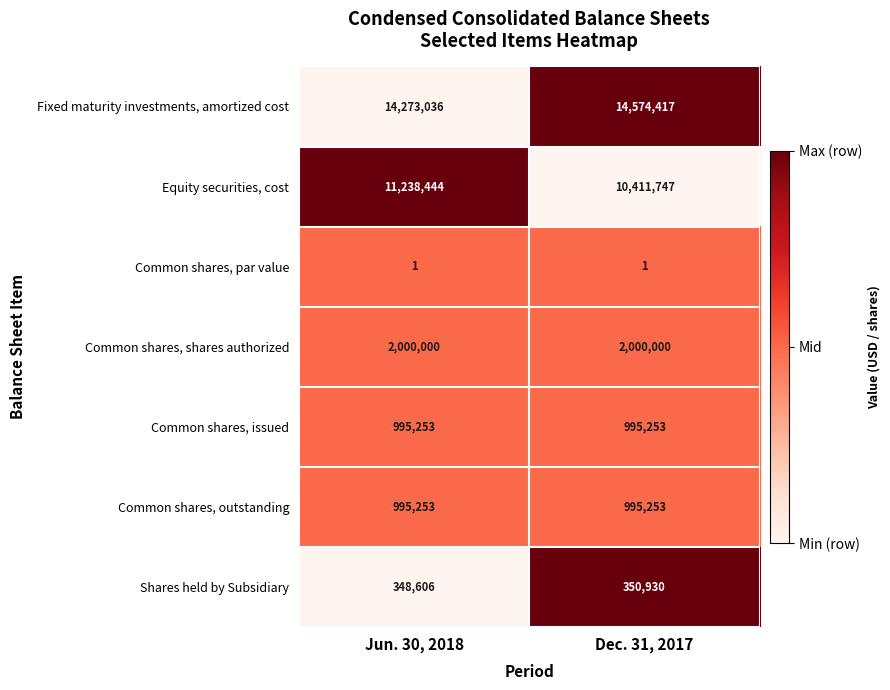

Reading left to right, extract all data points from this chart.

Fixed maturity investments, amortized cost: Jun. 30, 2018=14273036	Dec. 31, 2017=14574417
Equity securities, cost: Jun. 30, 2018=11238444	Dec. 31, 2017=10411747
Common shares, par value: Jun. 30, 2018=1	Dec. 31, 2017=1
Common shares, shares authorized: Jun. 30, 2018=2000000	Dec. 31, 2017=2000000
Common shares, issued: Jun. 30, 2018=995253	Dec. 31, 2017=995253
Common shares, outstanding: Jun. 30, 2018=995253	Dec. 31, 2017=995253
Shares held by Subsidiary: Jun. 30, 2018=348606	Dec. 31, 2017=350930